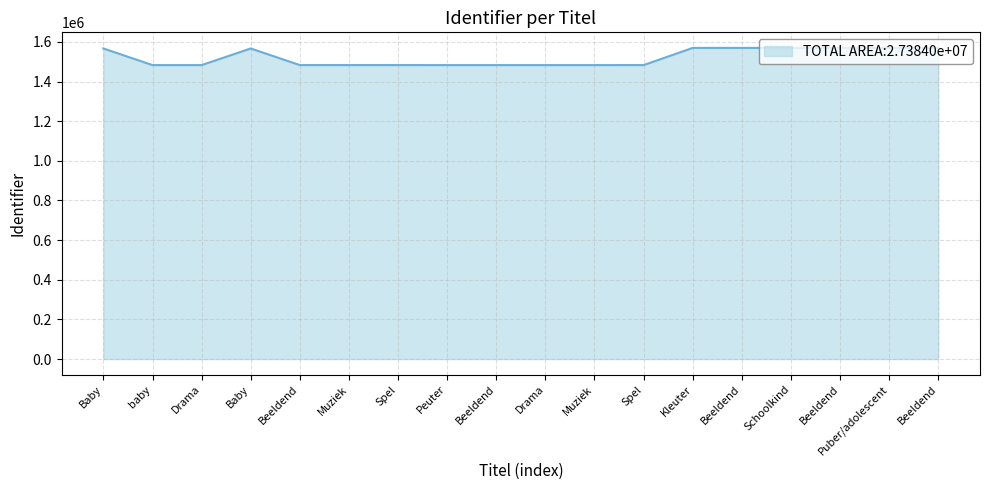

Count the number of data series in this chart.

1